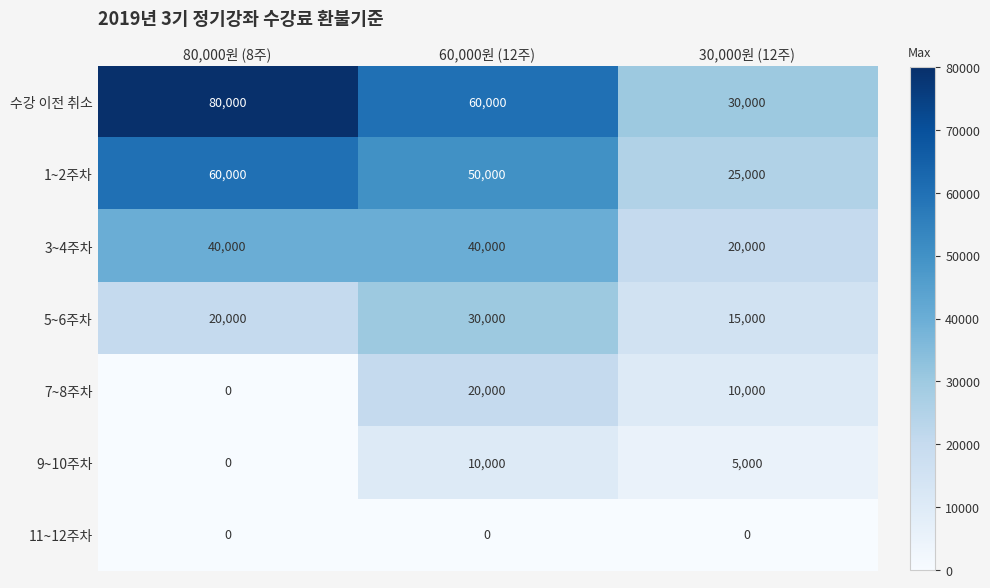

Rank the categories by 7~8주차 value from lowest to highest.

80,000원 (8주), 30,000원 (12주), 60,000원 (12주)